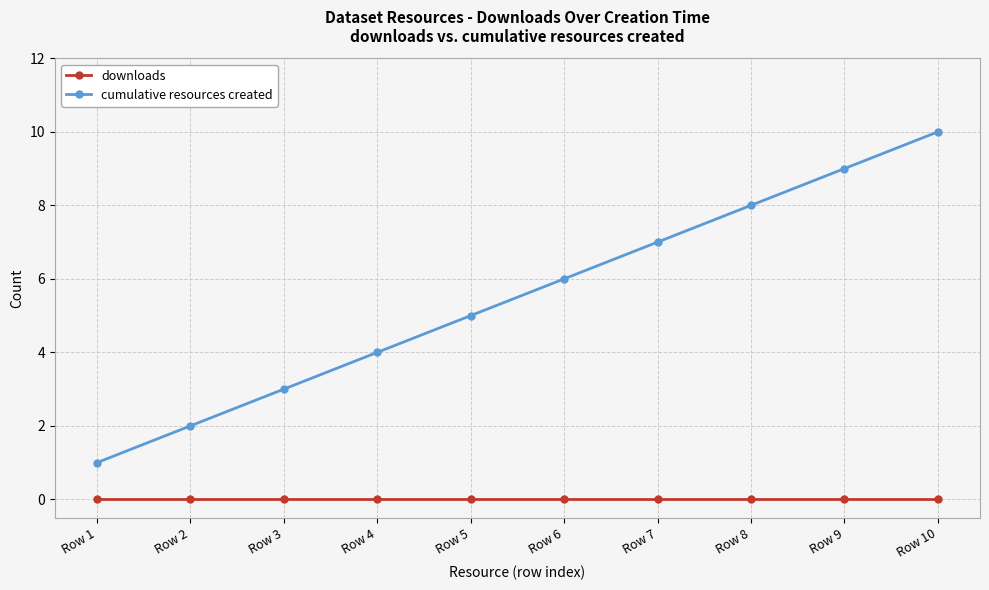

True or false: cumulative resources created and downloads intersect in this chart.

False